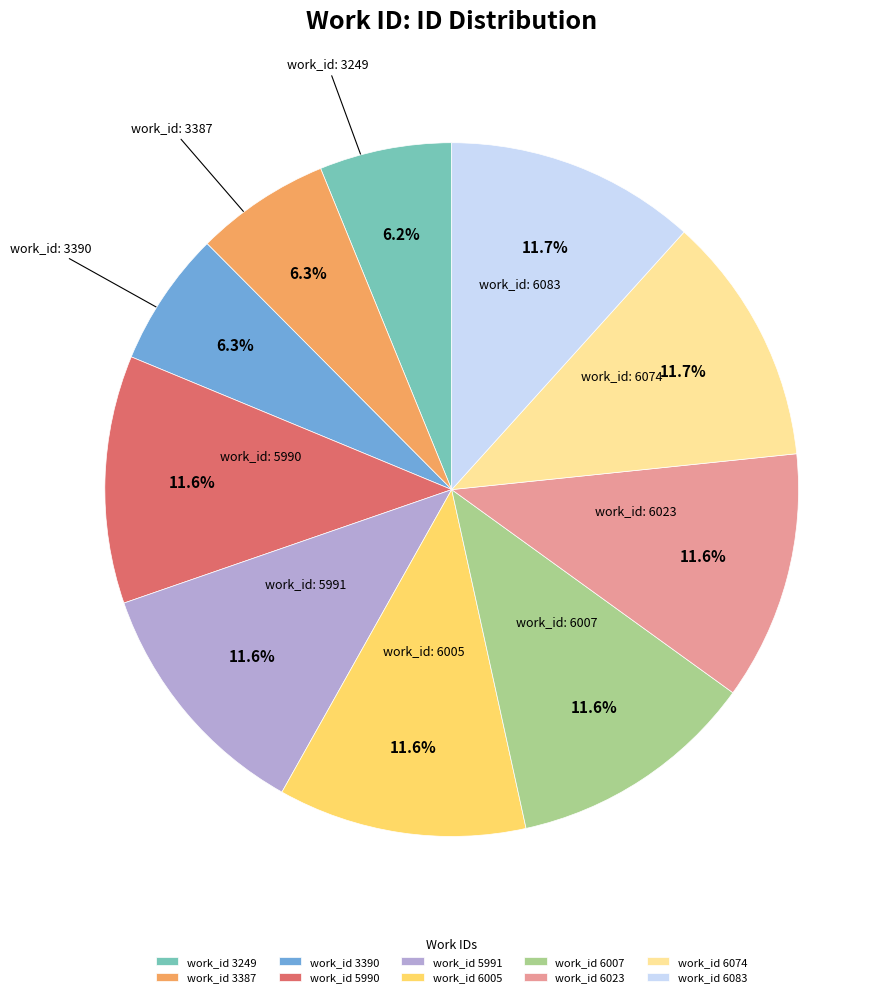

Does work_id 6005 account for over 50% of the chart?

No